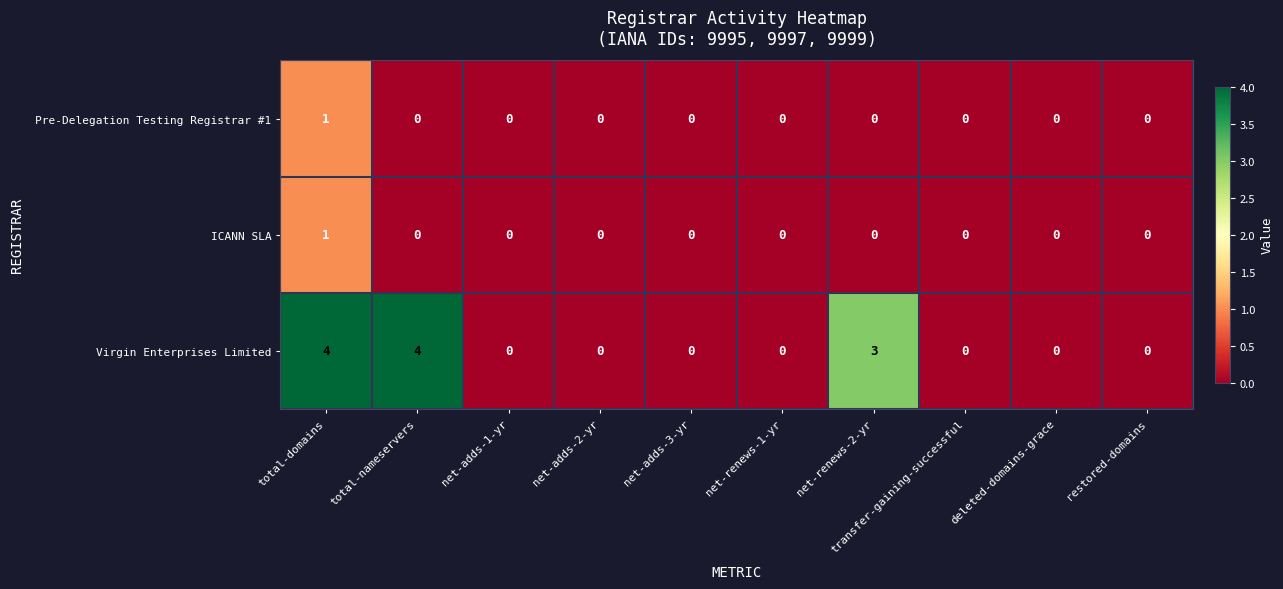

At which category is the sum across all series the highest?

total-domains